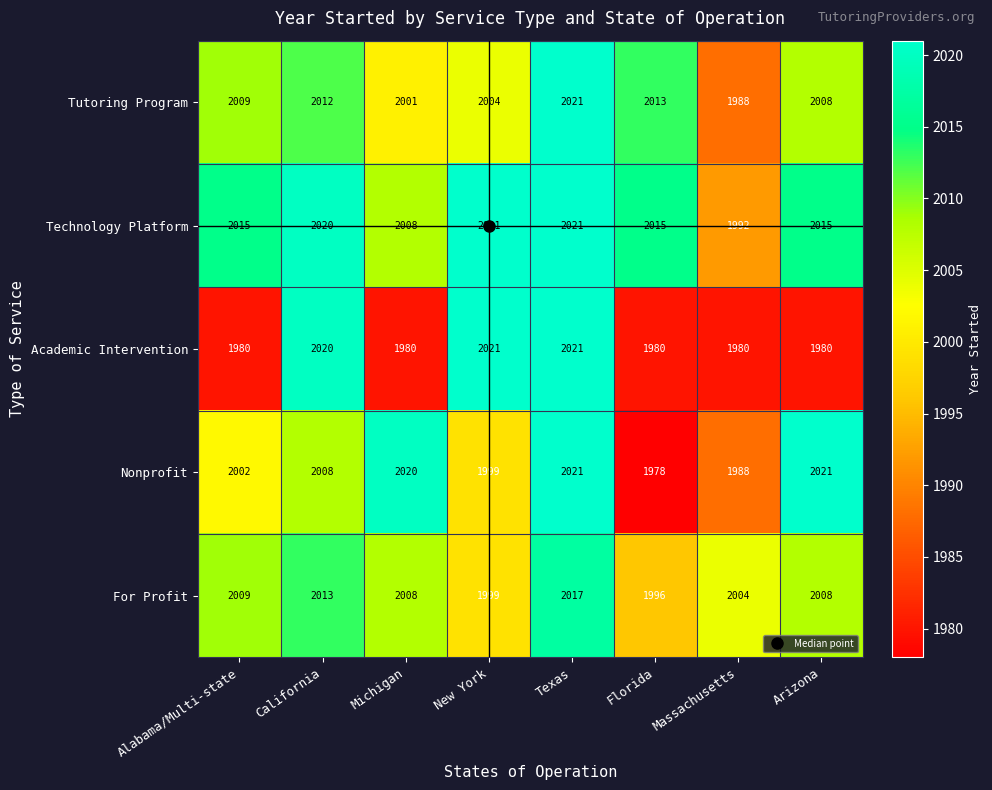

At which label is Technology Platform closest to 2006?

Michigan